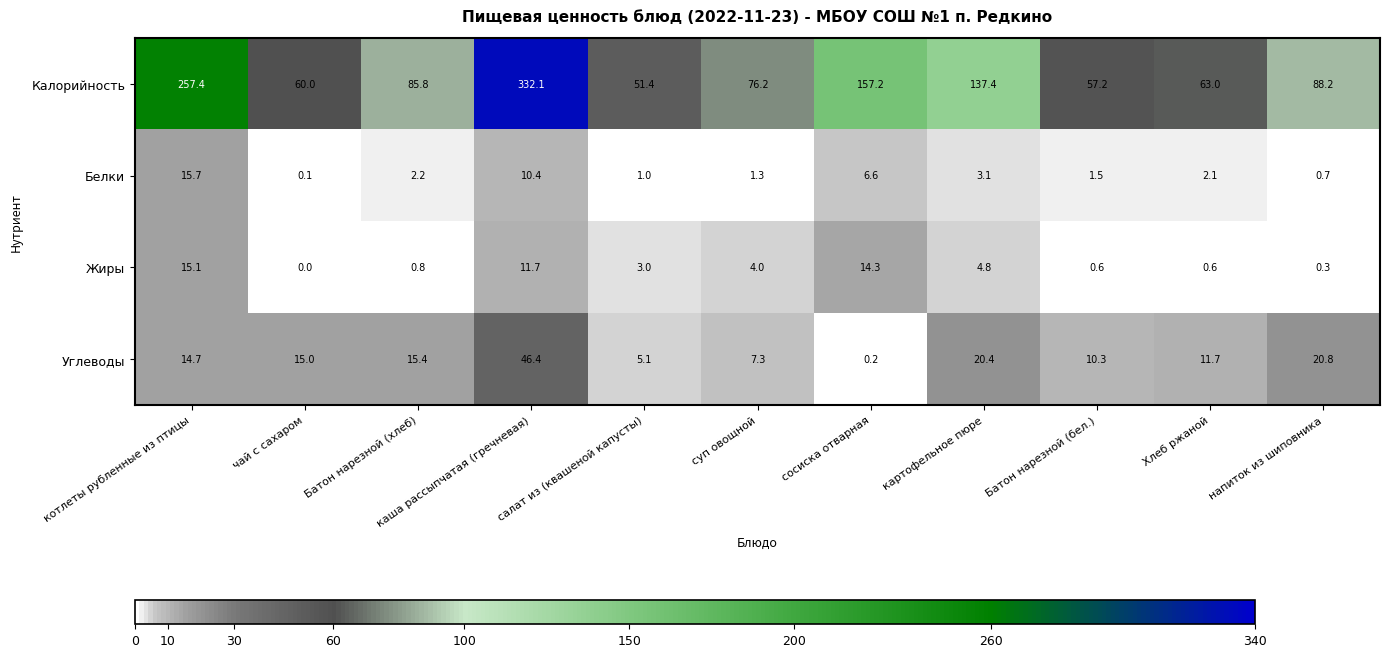

How many distinct data groups are displayed?

4